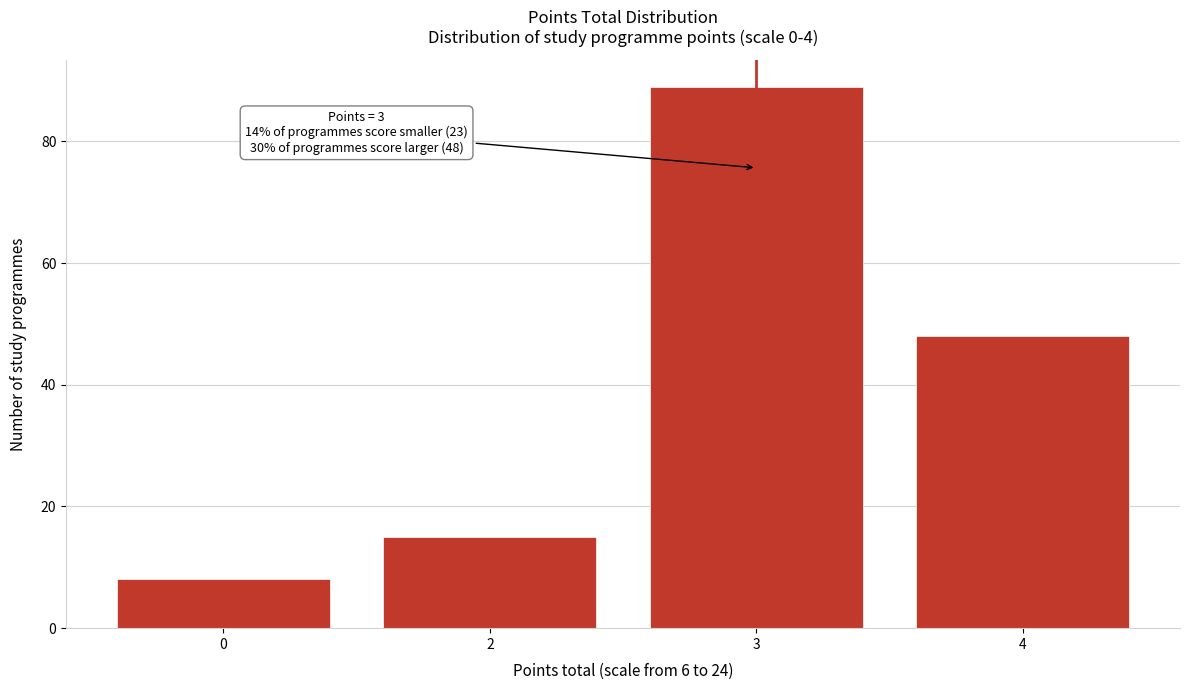

Reading left to right, what are all the values shown in this chart?

8	15	89	48